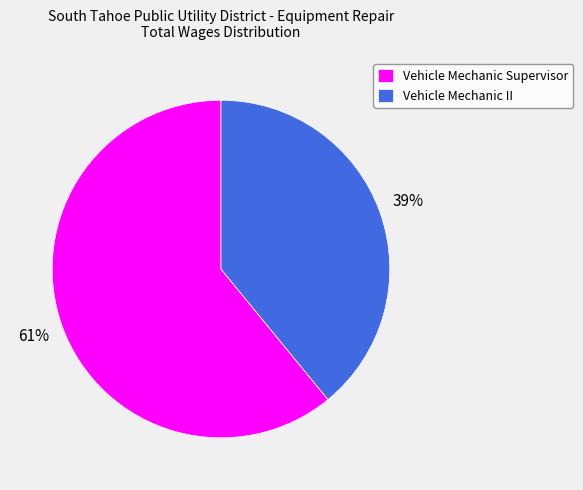

The Vehicle Mechanic Supervisor slice represents 51% of the pie. True or false?

False